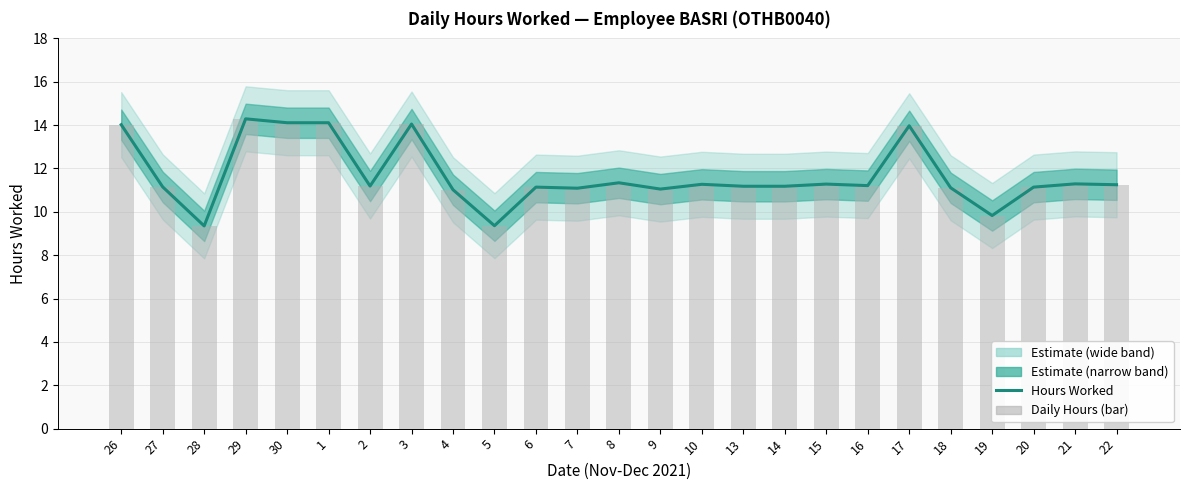

Rank the categories by Daily Hours value from highest to lowest.

29, 30, 1, 3, 26, 17, 8, 21, 15, 10, 22, 16, 2, 13, 14, 27, 6, 20, 18, 7, 9, 4, 19, 5, 28